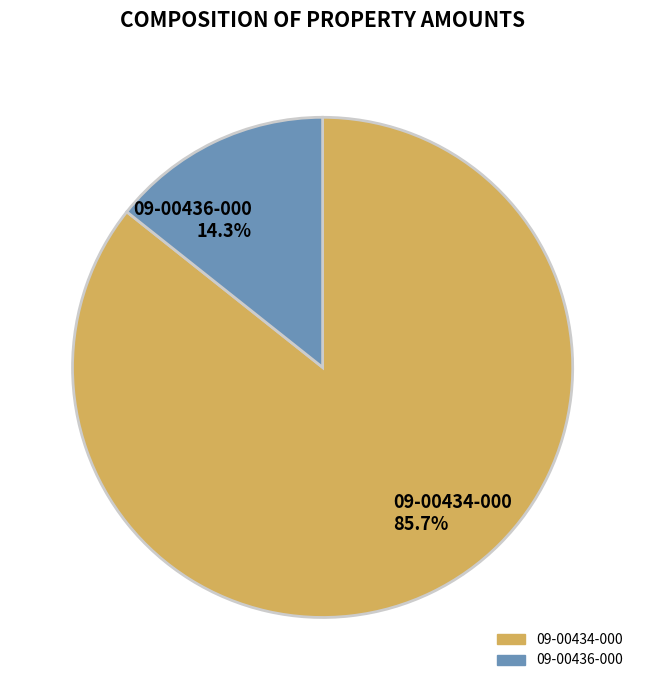

What percentage do 09-00436-000 and 09-00434-000 together represent?

100.0%